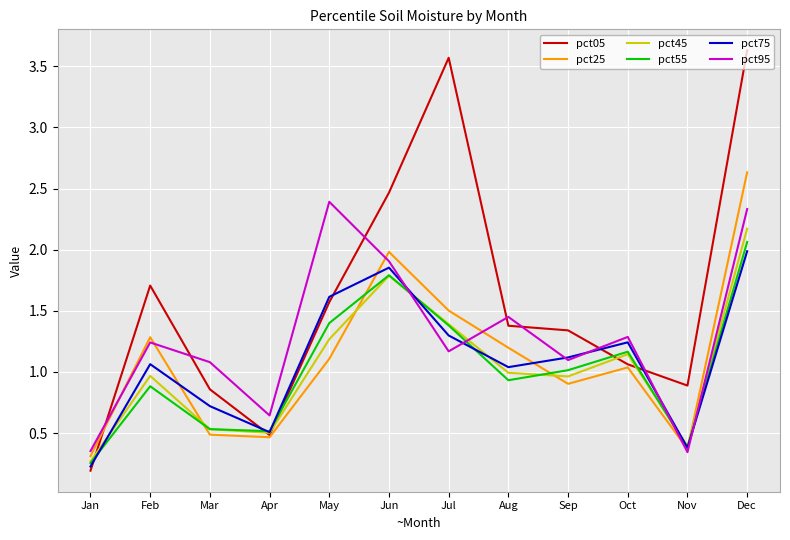

Which series has the largest total across all categories?

pct05